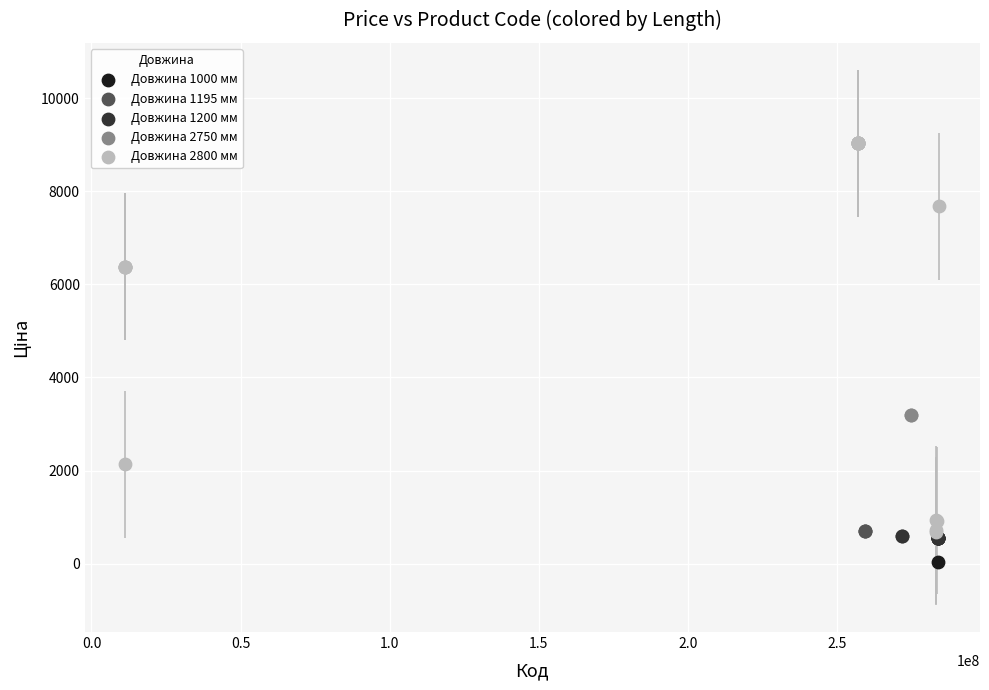

What are all the series names shown in the legend?

Довжина 1000 мм, Довжина 1195 мм, Довжина 1200 мм, Довжина 2750 мм, Довжина 2800 мм